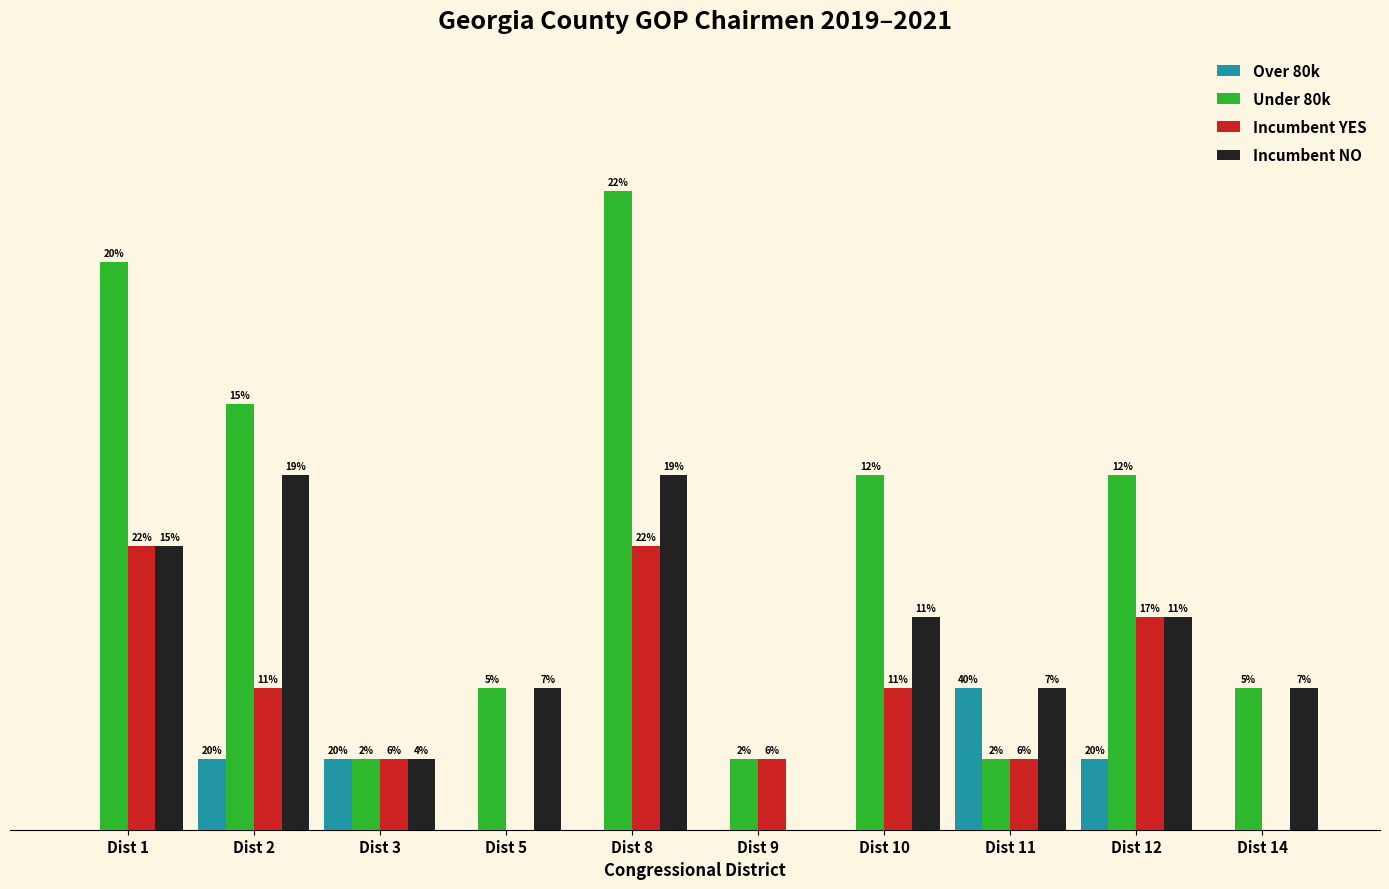

Does the chart contain stacked bars?

No